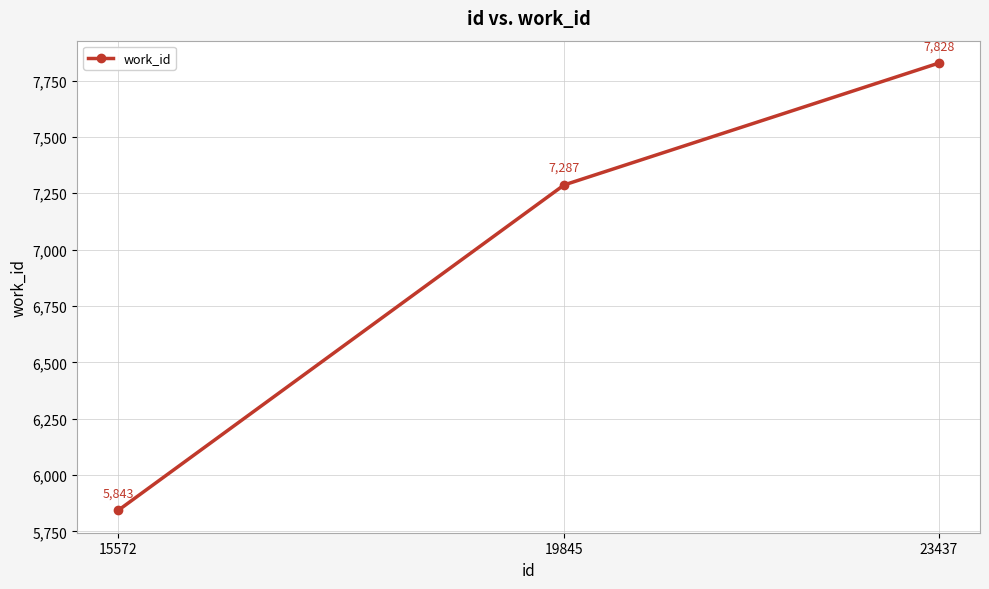

What is the value of the 2nd point from the left?

7287